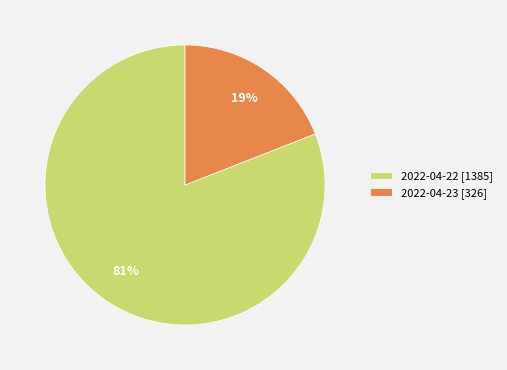

Which slice is the smallest?

2022-04-23